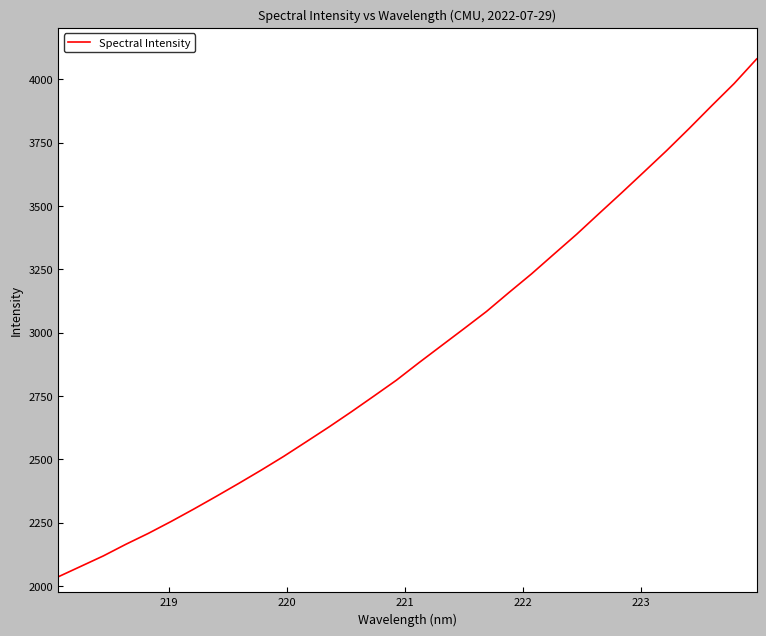

What is the average value?

2921.6